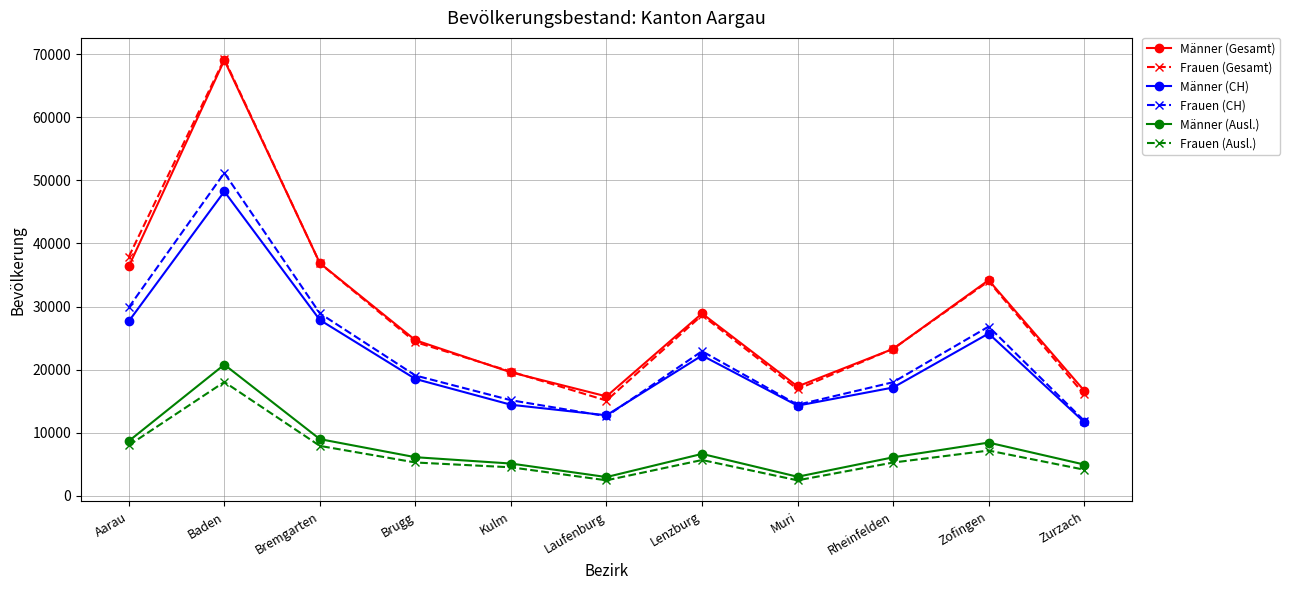

True or false: Männer (Gesamt) and Frauen (CH) cross at least once.

False